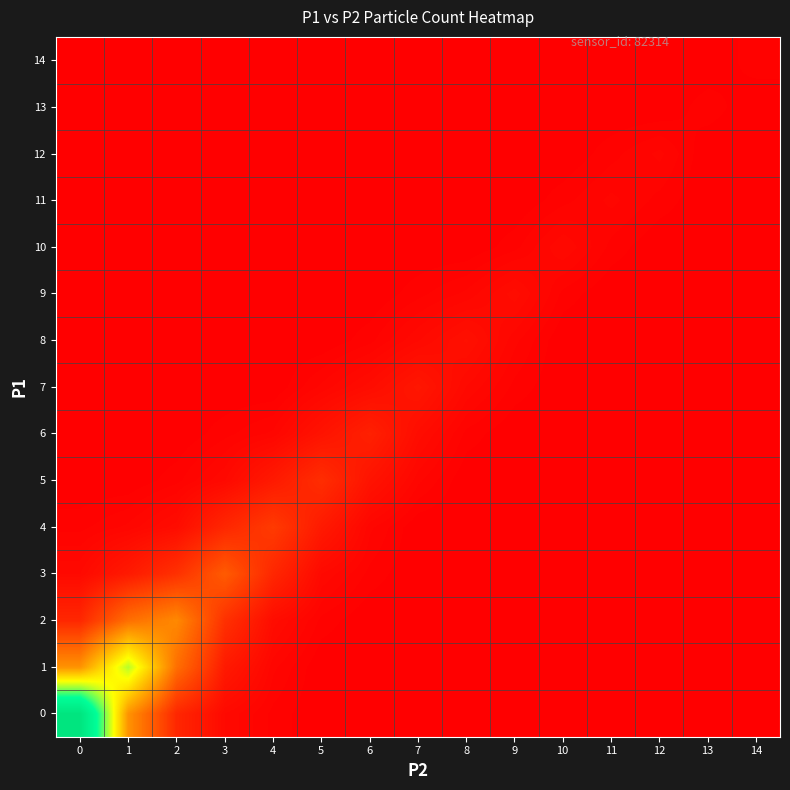

Rank the series at 7 from lowest to highest value.

0, 1, 2, 3, 4, 10, 11, 12, 13, 14, 9, 5, 8, 6, 7